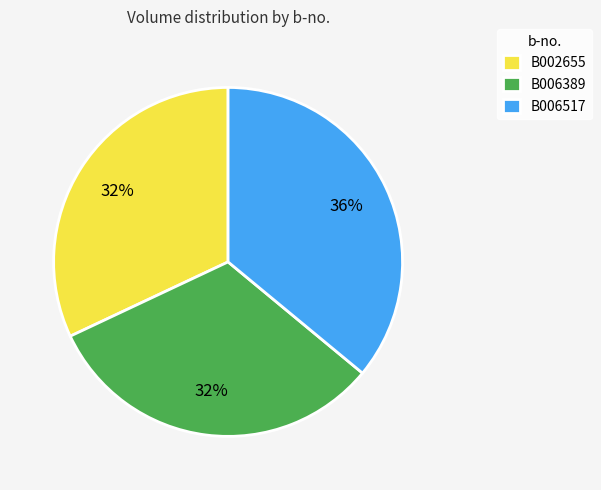

The B006389 slice represents 25% of the pie. True or false?

False